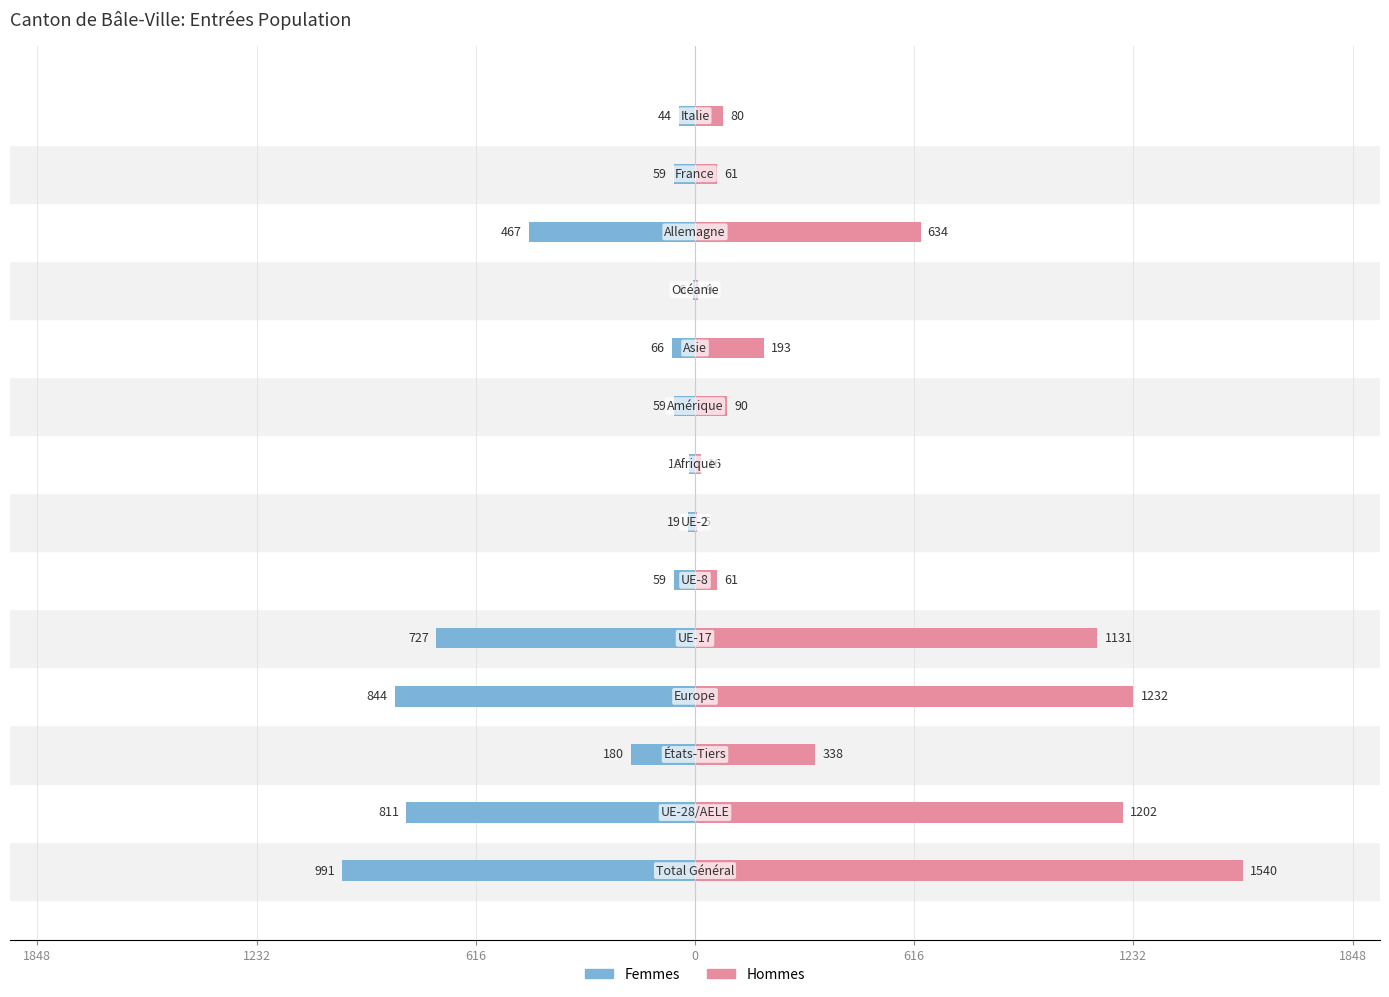

What is the value of the Hommes bar at the 8th from the left?

16